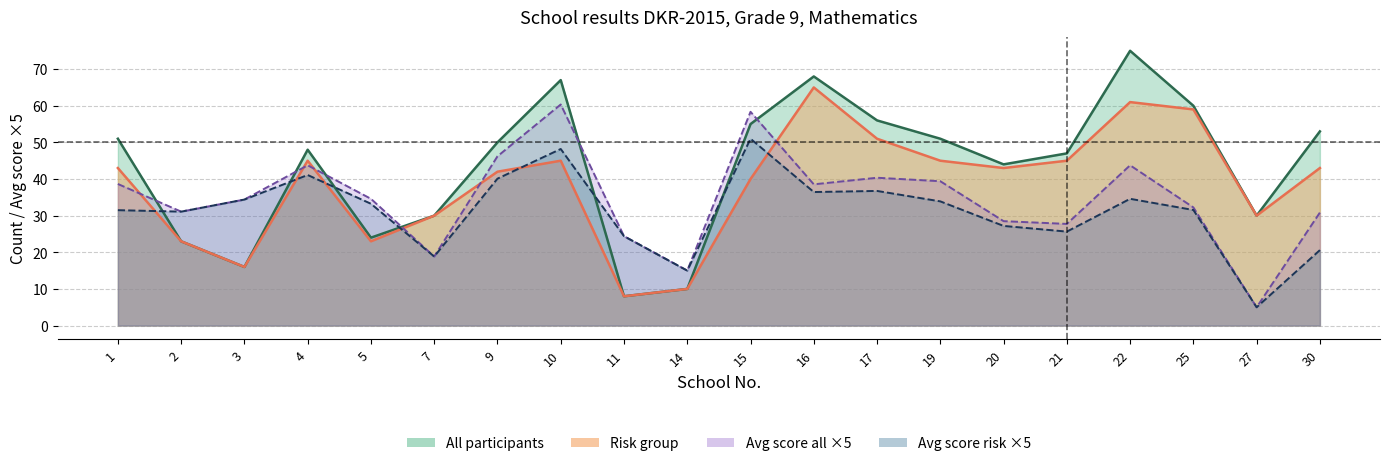

Which category has the lowest value in the Avg score risk series?

27